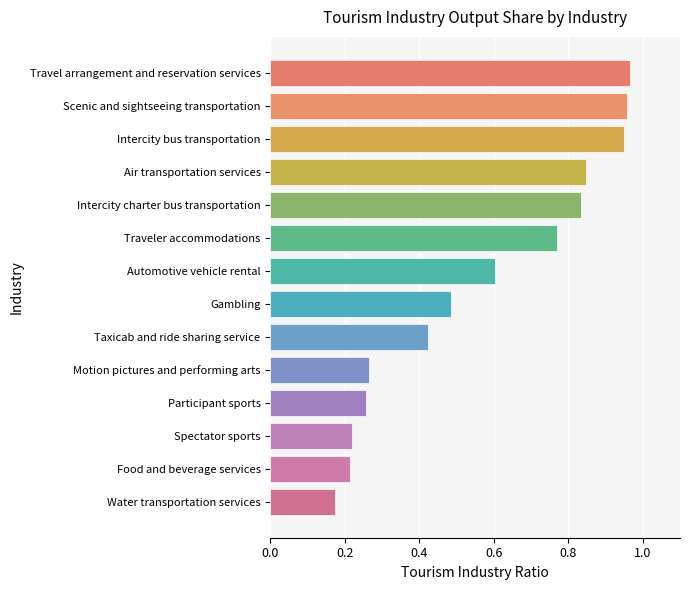

The value at Traveler accommodations is 1.3. True or false?

False